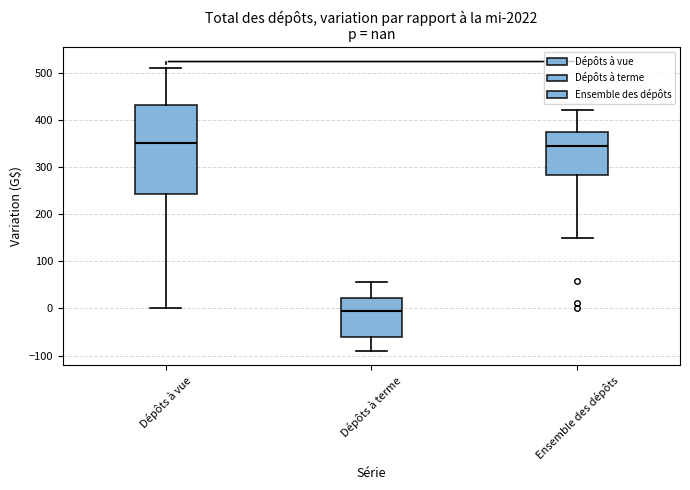

Reading left to right, read every box against the y-axis: the position of its median line, the range the box covers, and the ends of its whiskers. The values are not printed on the chart, so give them approximately, as read against the axis.

Dépôts à vue: median 350, box 240 to 430, whiskers 0 to 510
Dépôts à terme: median -10, box -60 to 20, whiskers -90 to 60
Ensemble des dépôts: median 350, box 280 to 370, whiskers 150 to 420